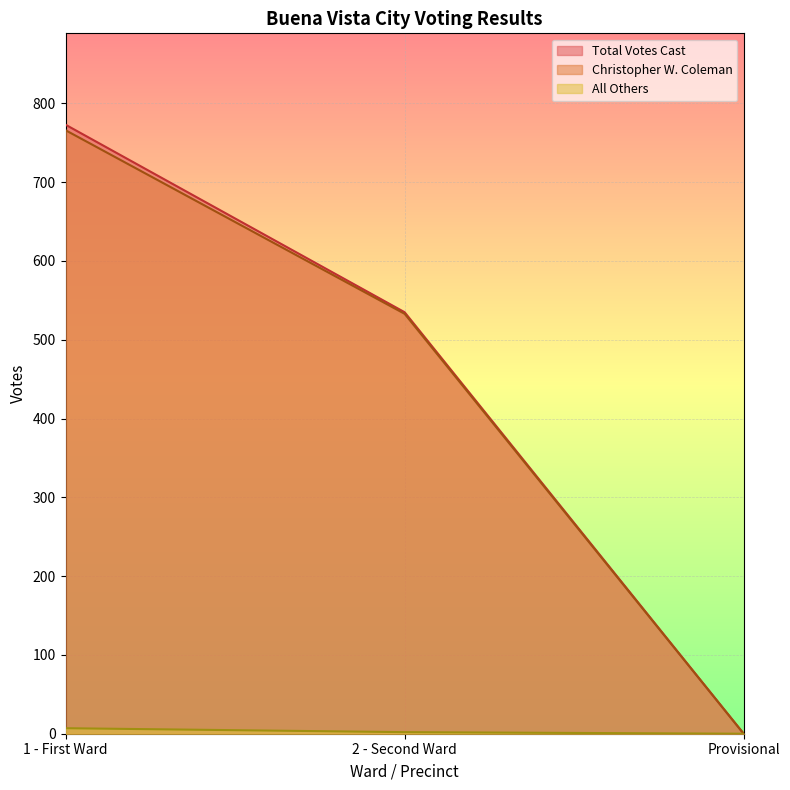

At which label does All Others reach its minimum?

Provisional